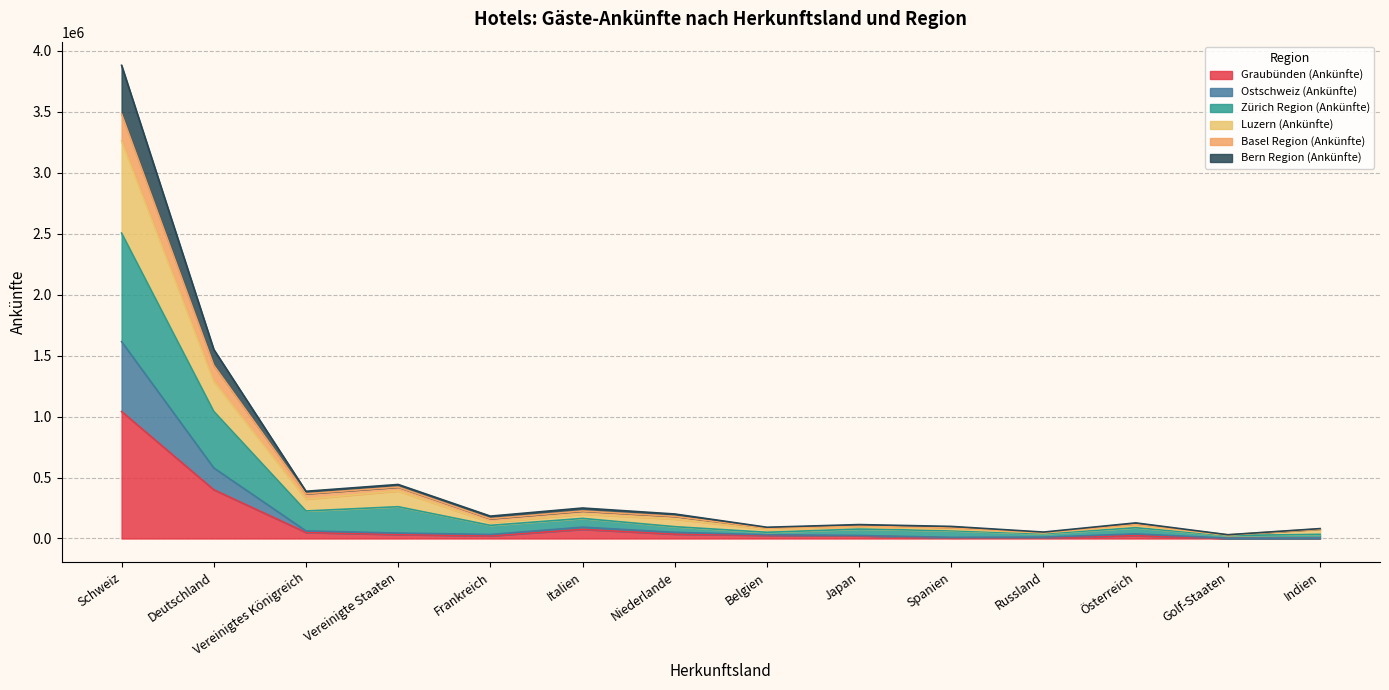

True or false: Luzern (Ankünfte) and Zürich Region (Ankünfte) cross at least once.

False